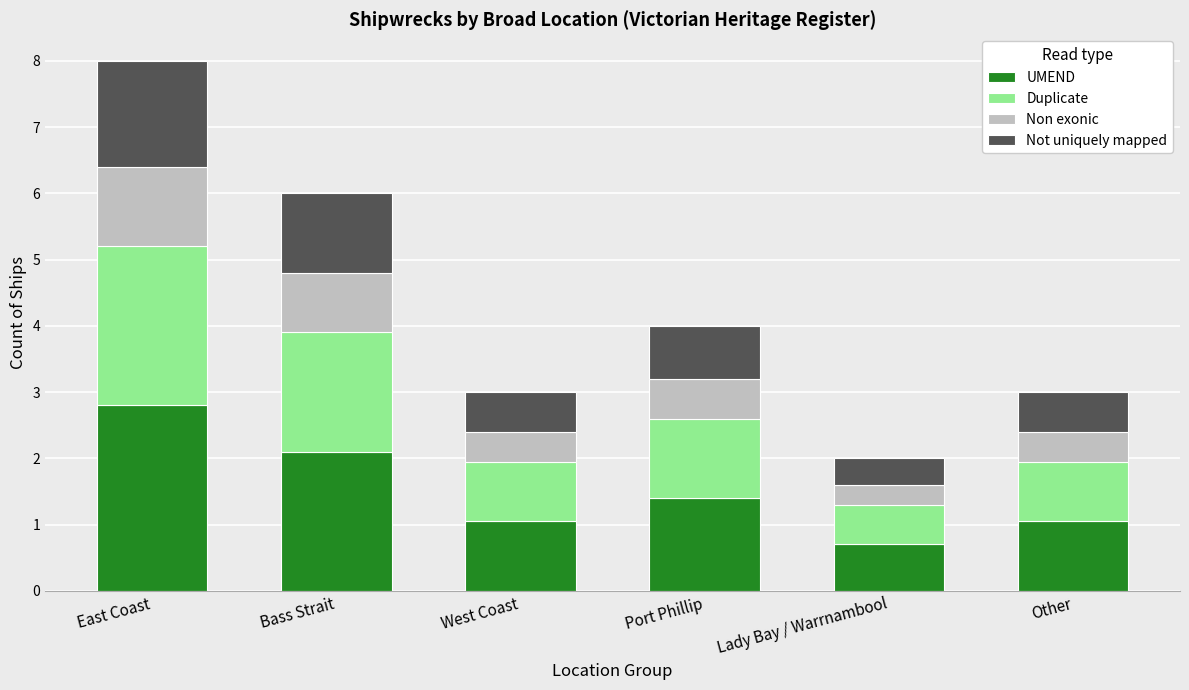

The value of UMEND at Bass Strait is 3.5. True or false?

False